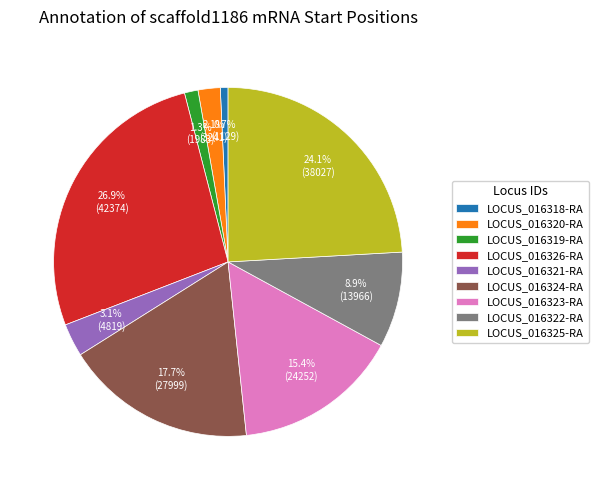

Does LOCUS_016326-RA represent more than half of the total?

No